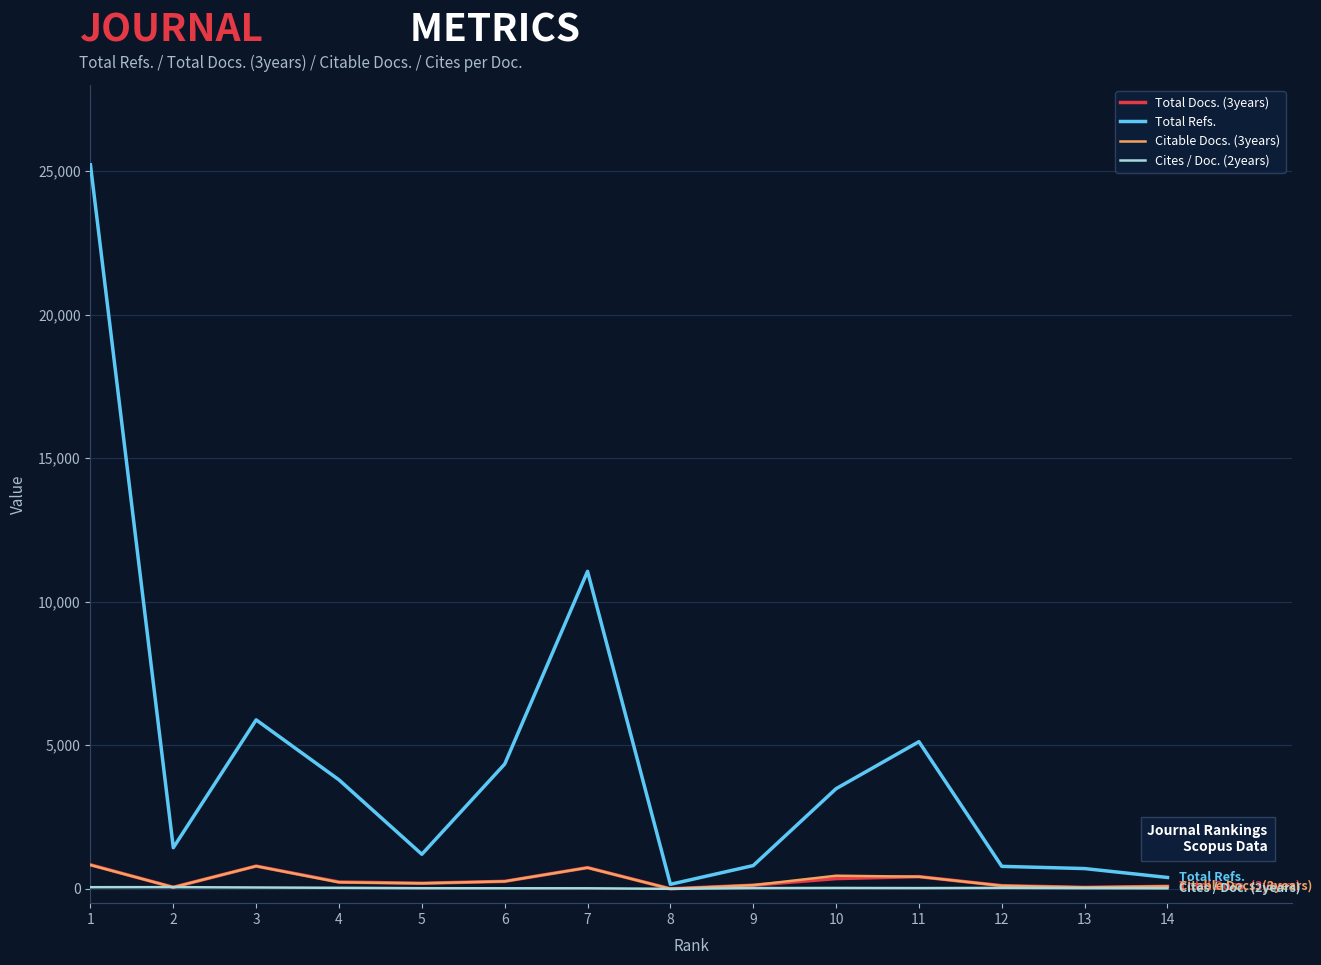

The value of Total Refs. at 10 is 1394. True or false?

False